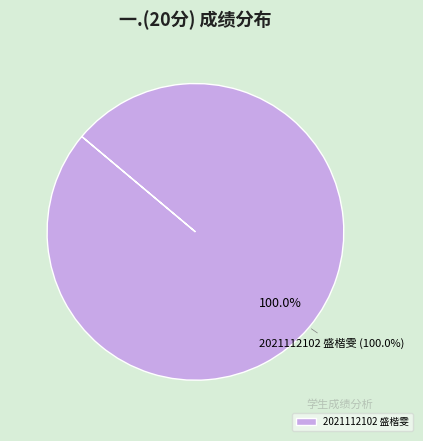

Does 2021112102 盛楷雯 represent more than half of the total?

Yes